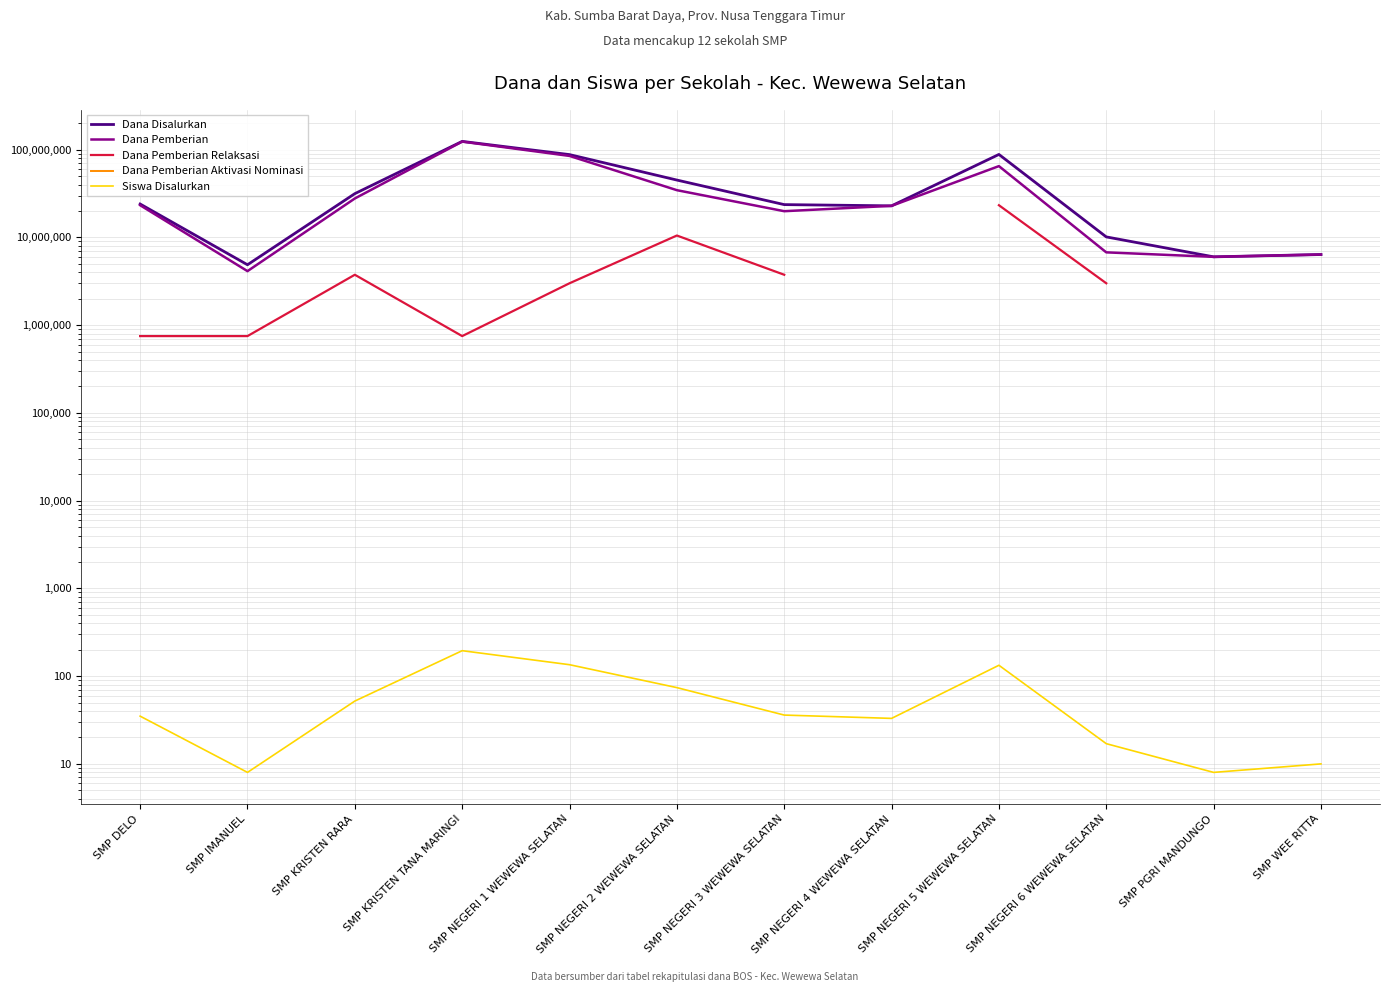

What is the average value of the Dana Disalurkan series?

39531250.0